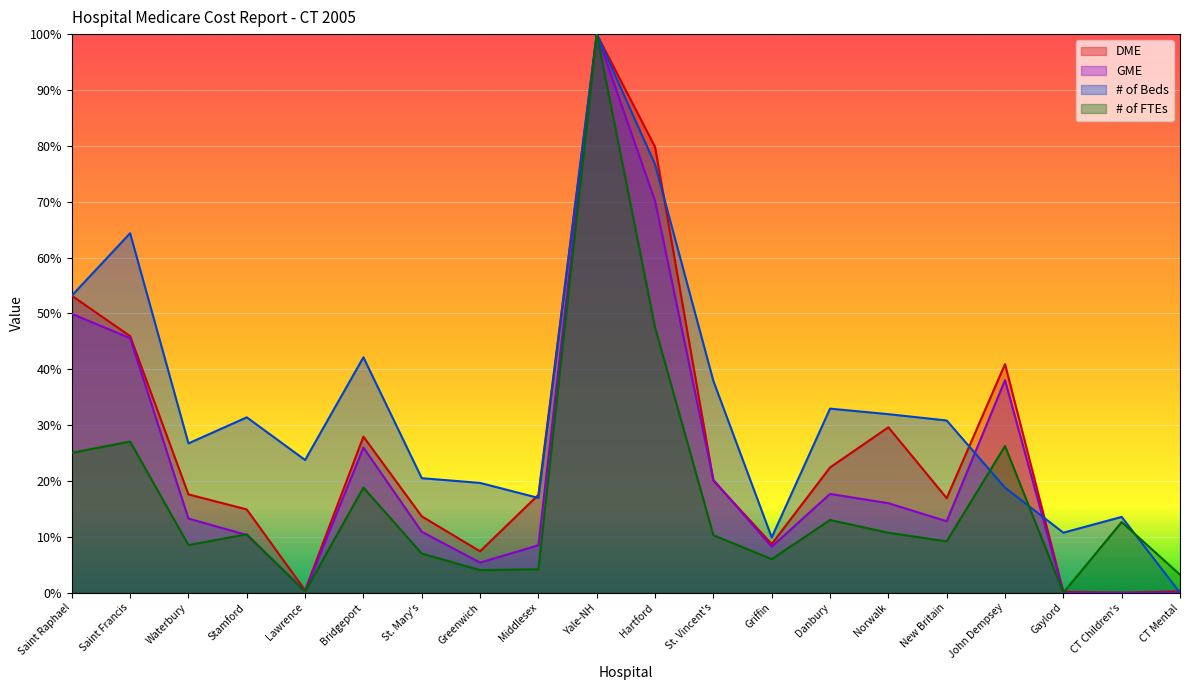

What position from the left is Hartford?

11